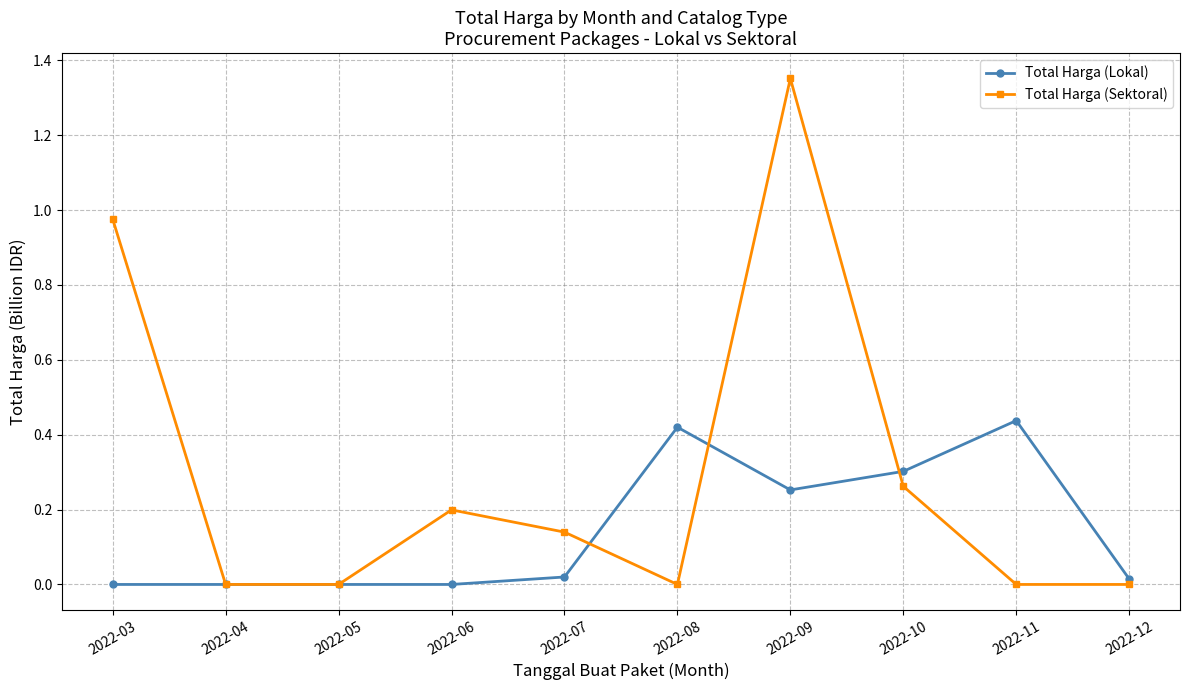

At which label does Total Harga (Sektoral) reach its peak?

2022-09